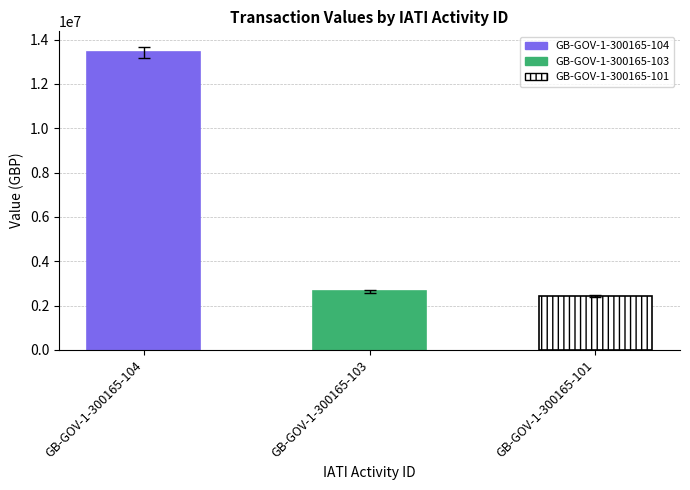

Which has a higher value, GB-GOV-1-300165-103 or GB-GOV-1-300165-104?

GB-GOV-1-300165-104